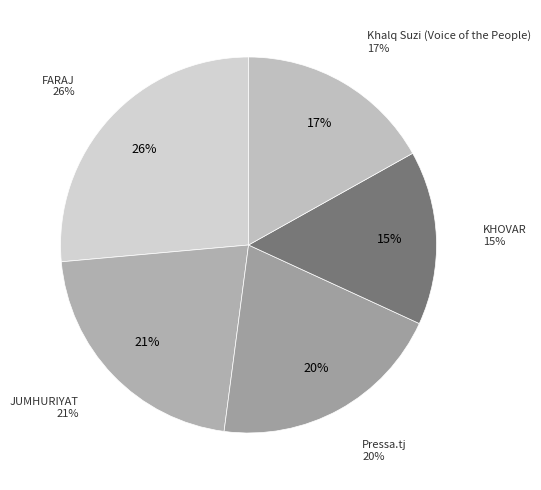

The Khalq Suzi (Voice of the People) slice represents 17% of the pie. True or false?

True